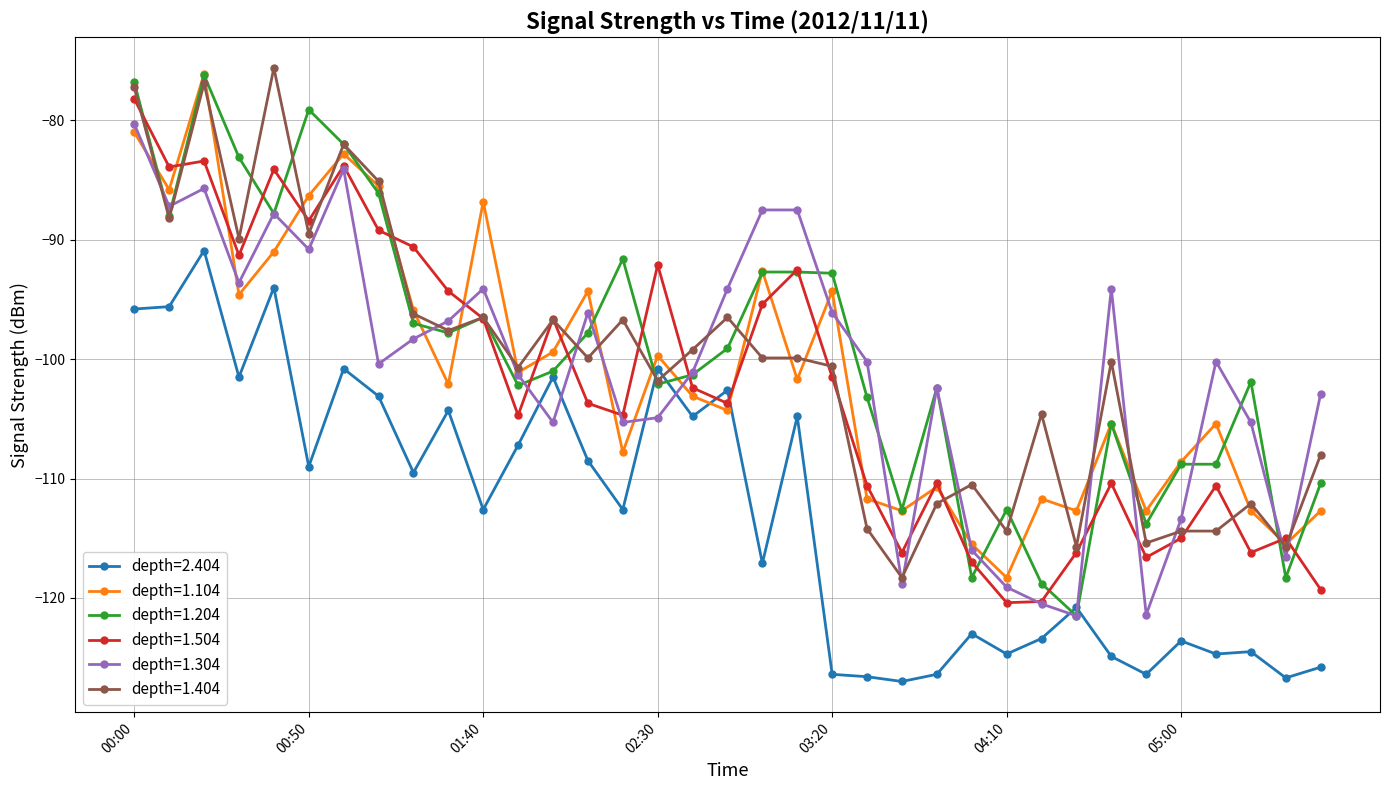

True or false: depth=1.304 has more than 0 interior local peaks.

True